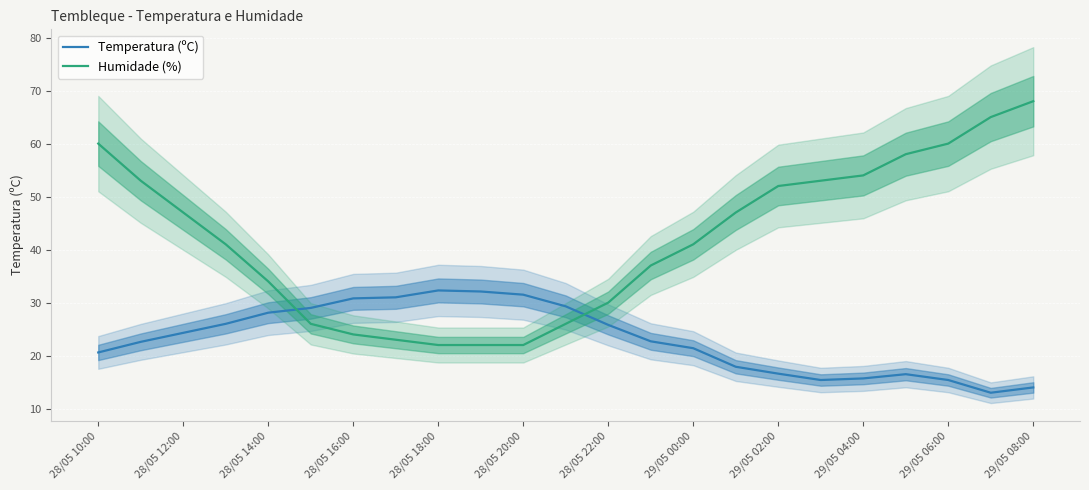

What is the difference between the maximum and second lowest values in the Humidade (%) series?

46.0